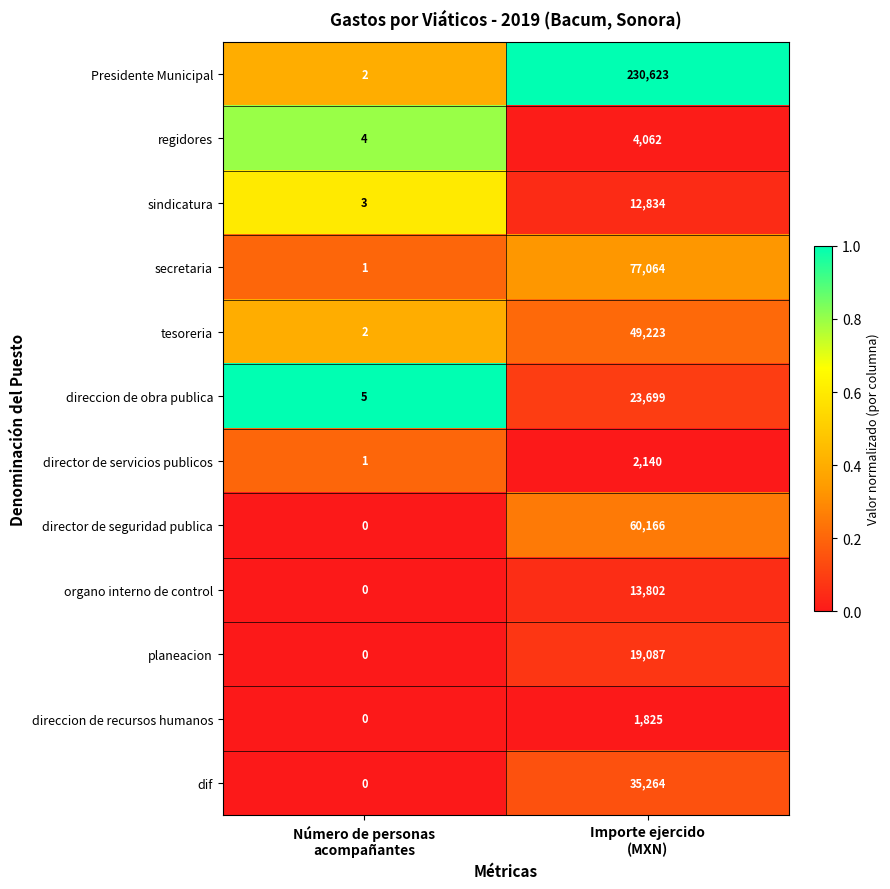

Between Número de personas
acompañantes and Importe ejercido
(MXN), which series saw the biggest shift?

Presidente Municipal